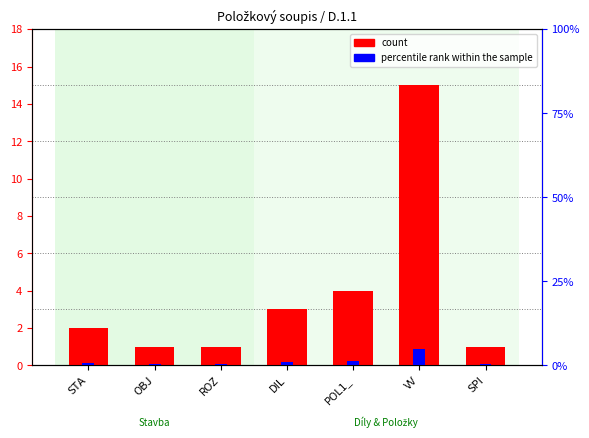

Between VV and ROZ, which is larger?

VV